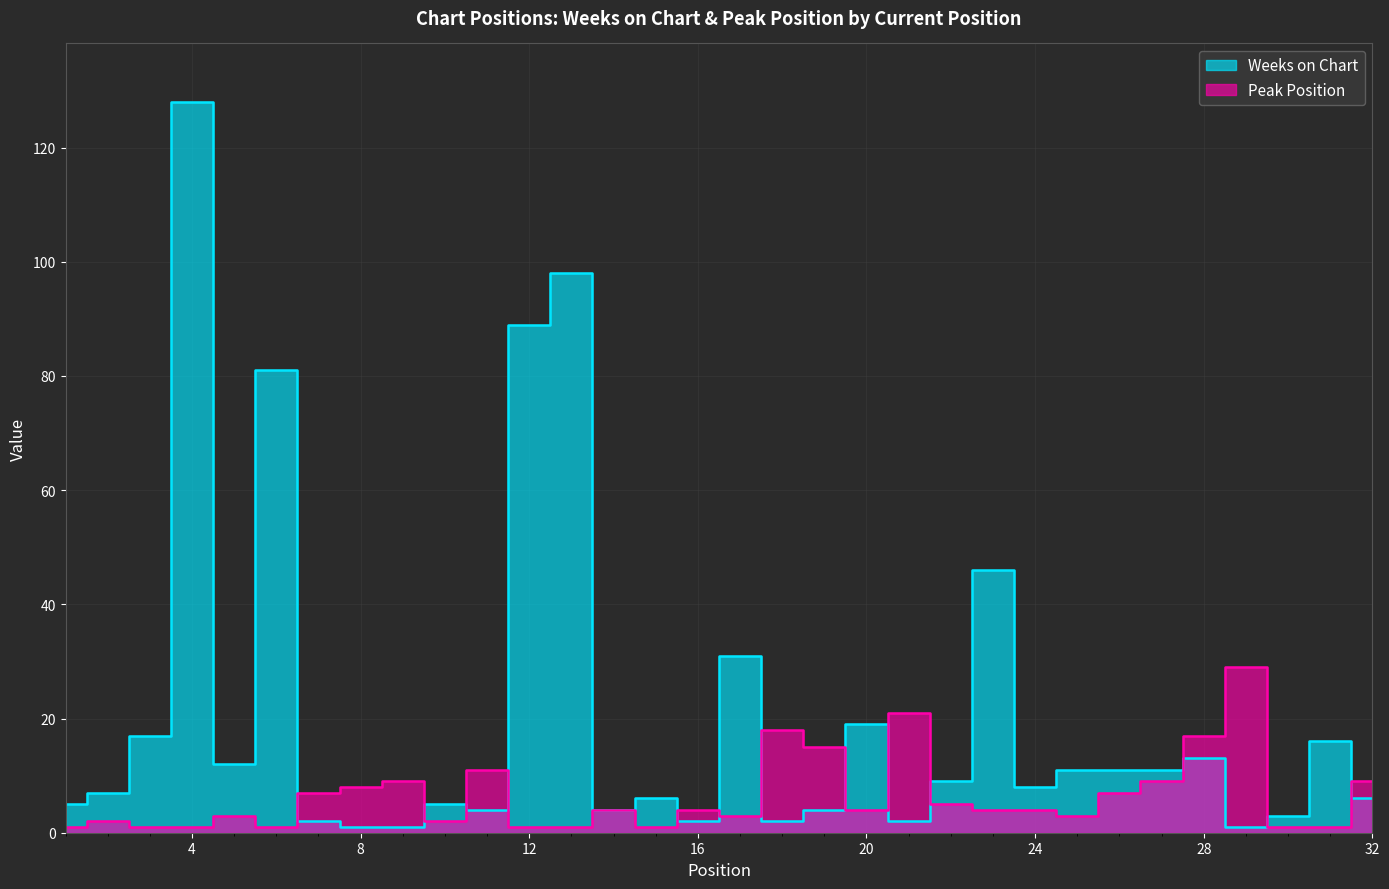

Which series ends up on top after the final intersection of Weeks on Chart and Peak Position?

Peak Position